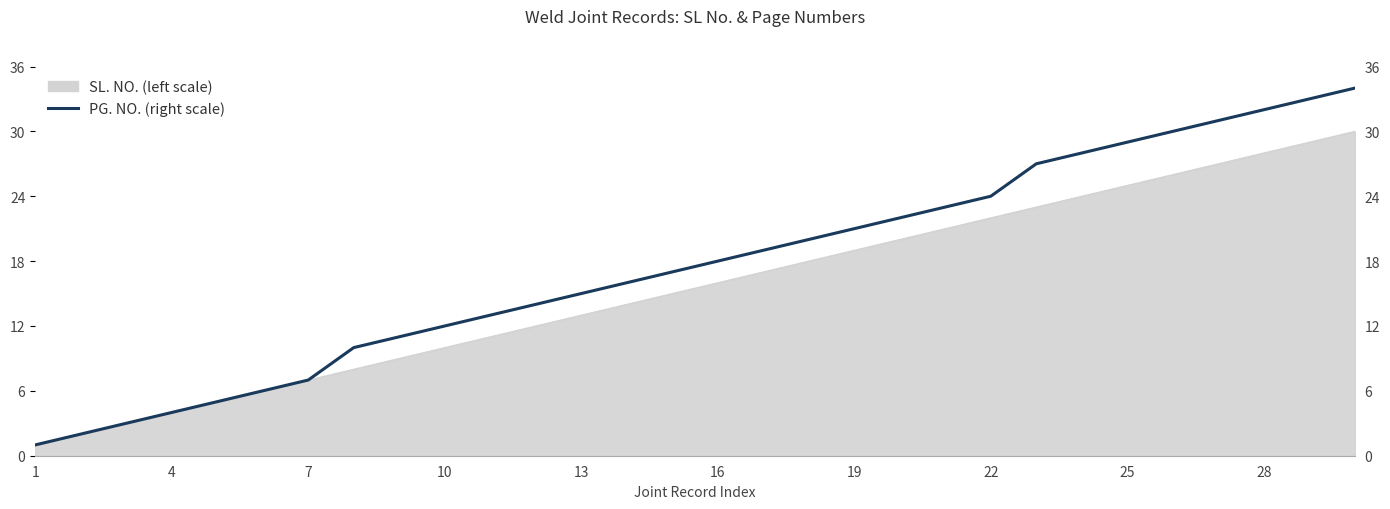

What is the smallest value displayed?

1